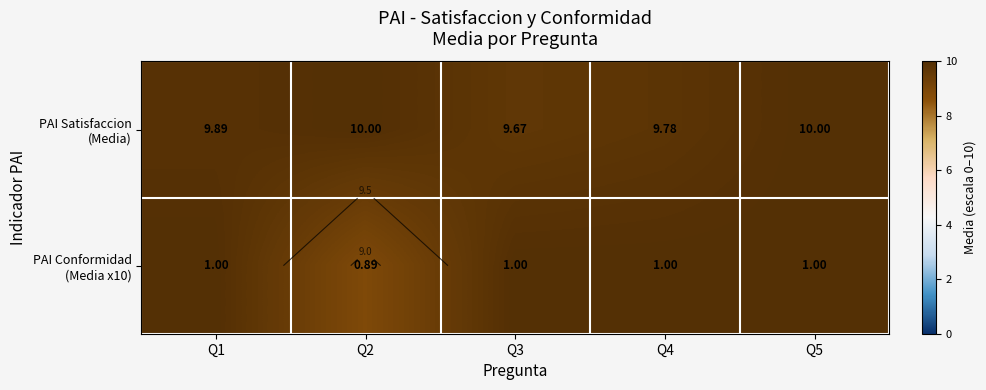

Which category has the highest value in the PAI Satisfaccion (Media) series?

Q2